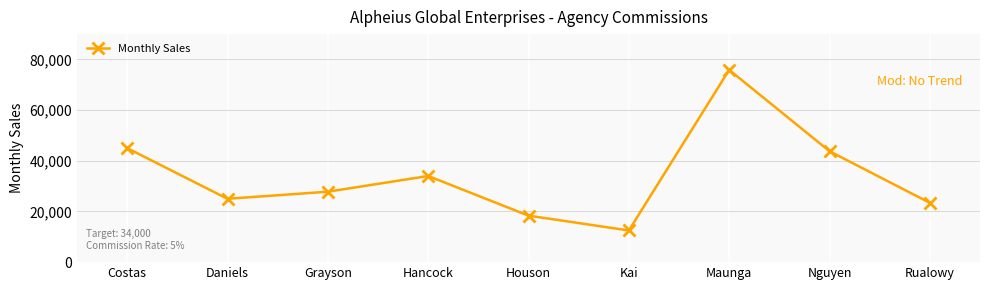

How many points are lower than both their immediate neighbors (excluding endpoints)?

2